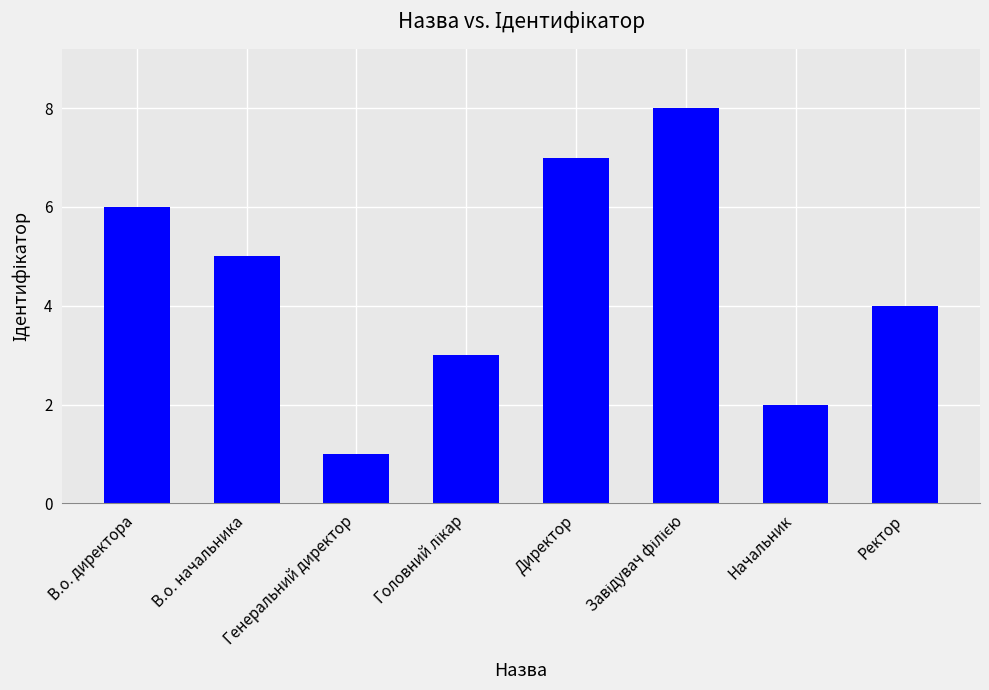

What is the greatest value displayed?

8